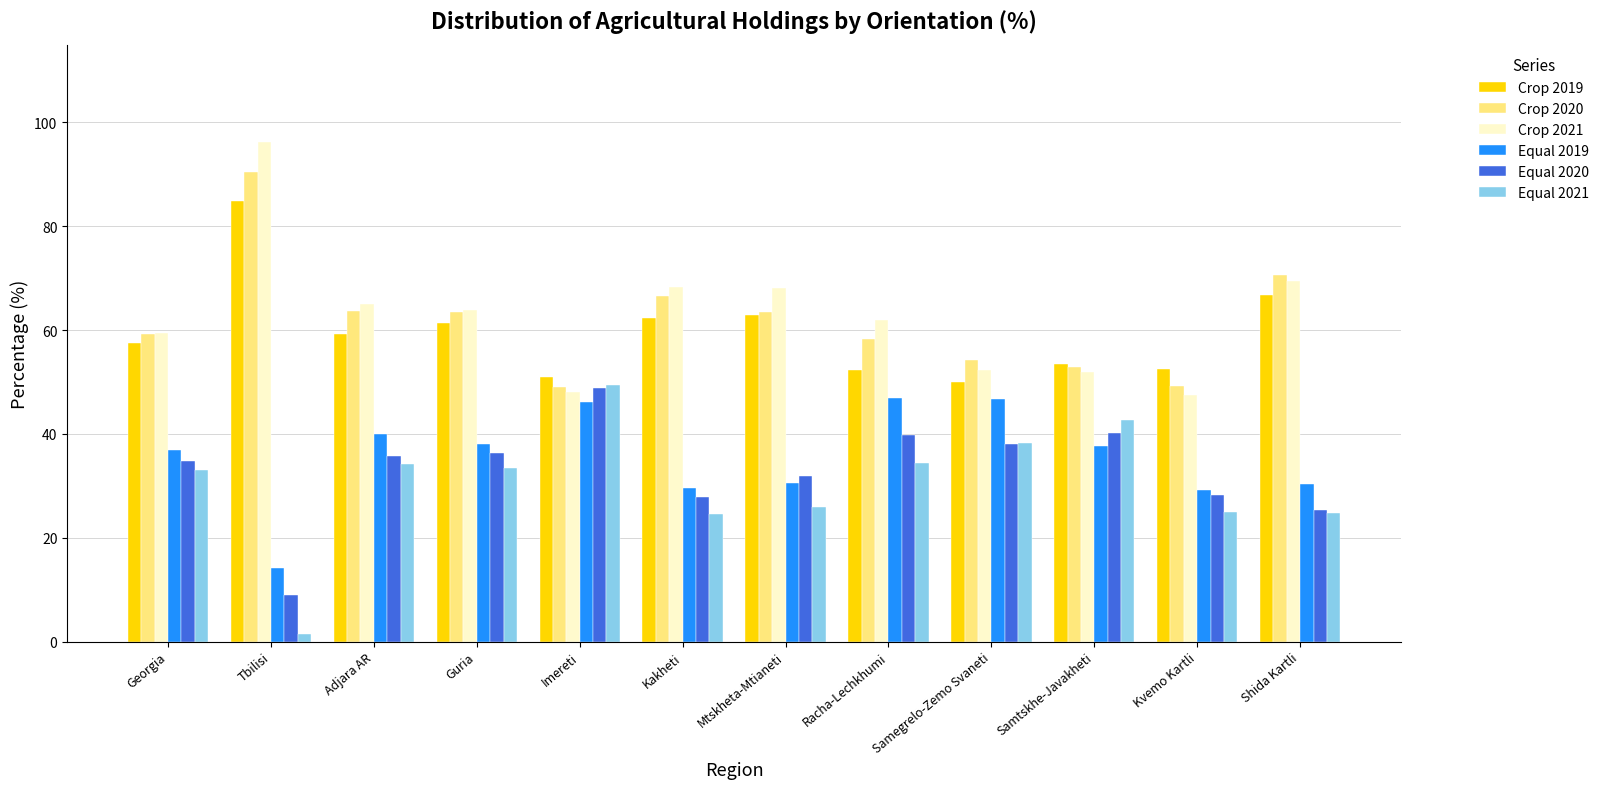

Where does the Crop 2021 series first go above 63?

Tbilisi